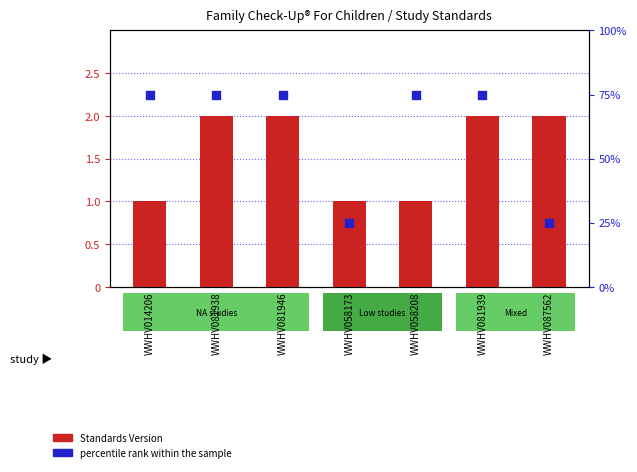

At how many categories does at least one series exceed 65?

5